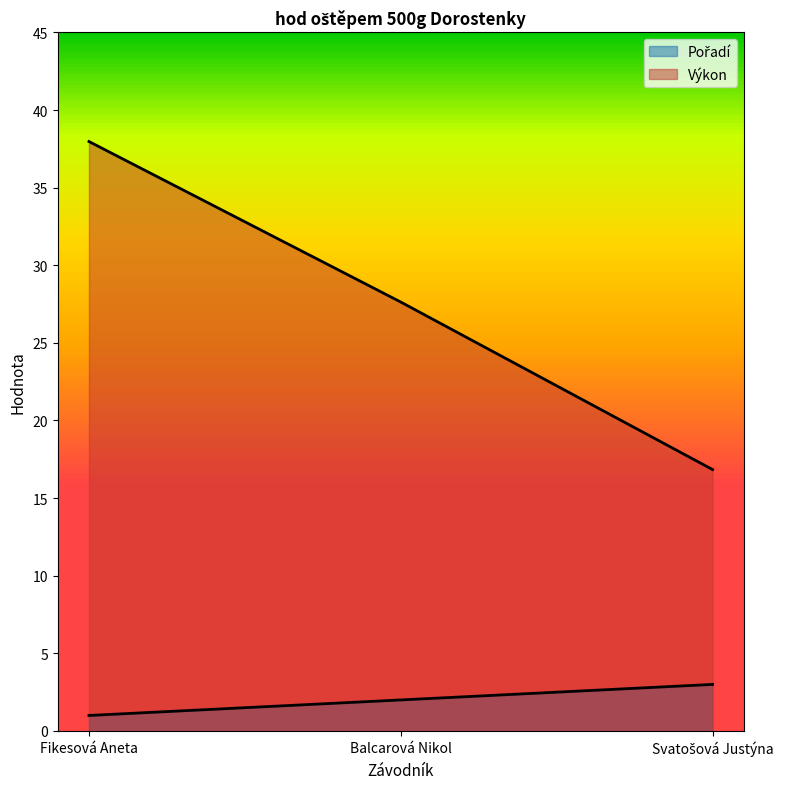

Reading left to right, list all the values displayed in this chart.

Pořadí: 1.0	2.0	3.0
Výkon: 38.0	27.6	16.8